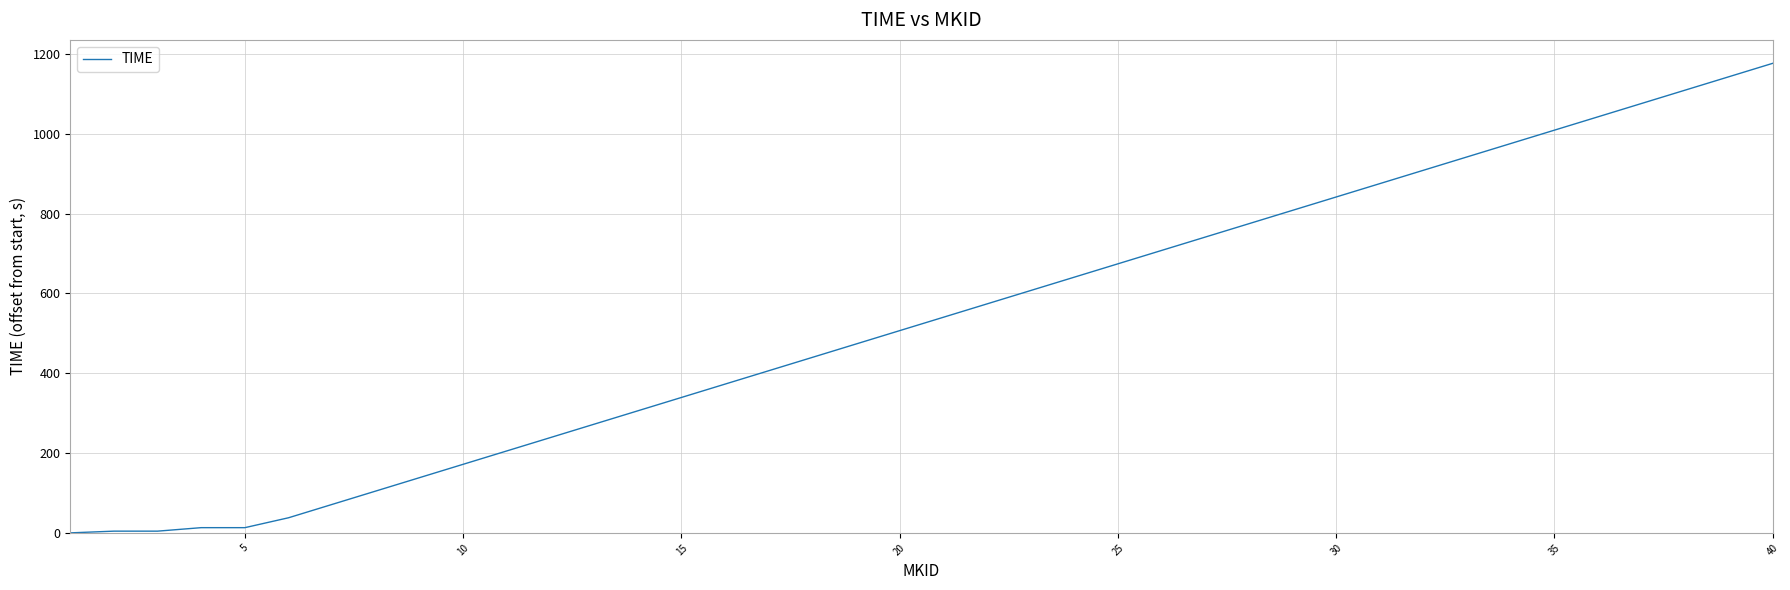

What is the greatest value displayed?

1176.8